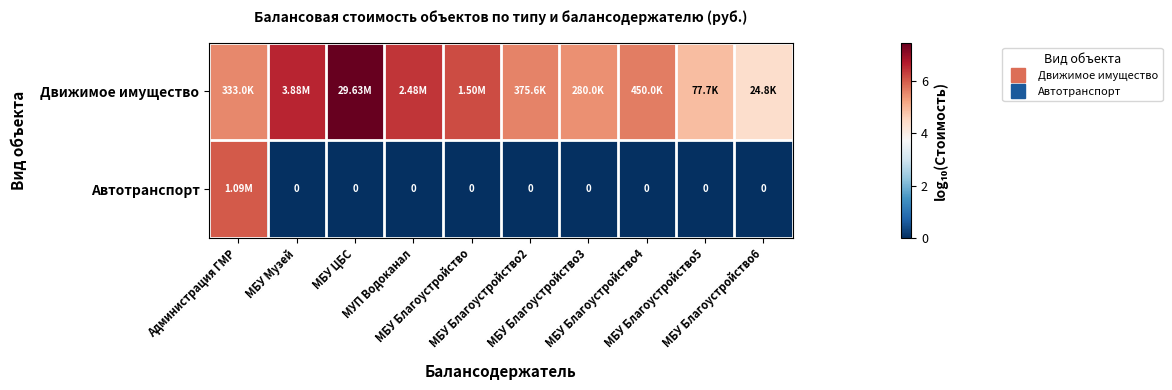

The Автотранспорт series shows 0.0 at МБУ Благоустройство. True or false?

True